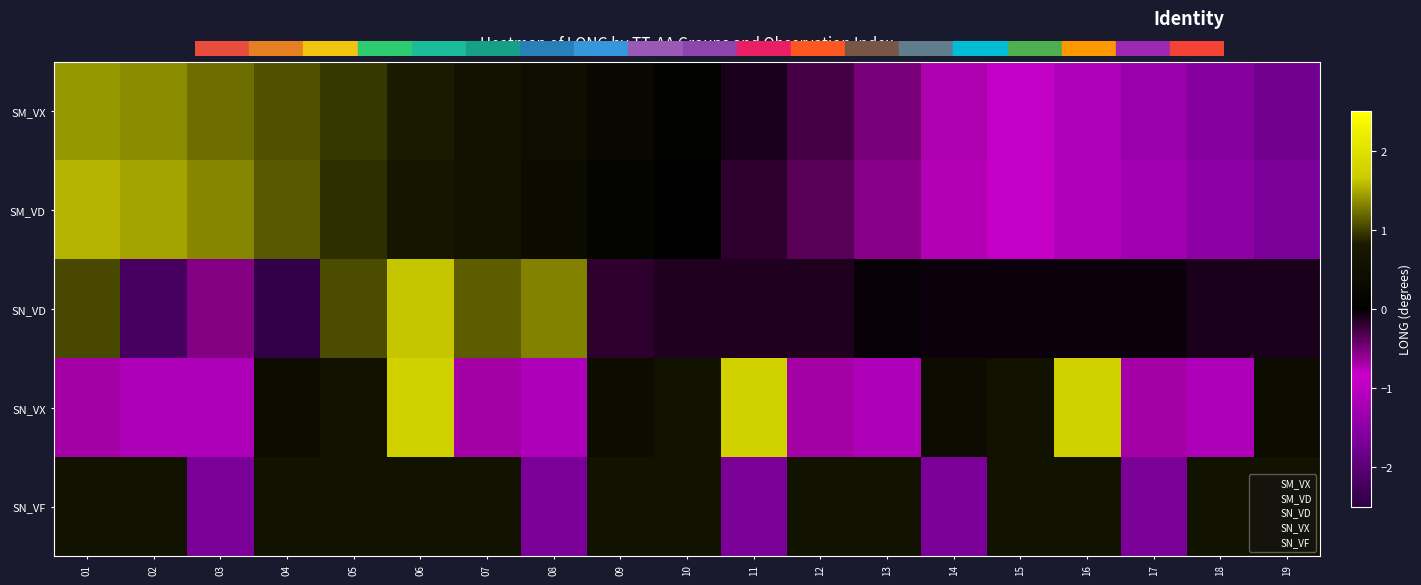

What is the total value across all series at 09?

1.3